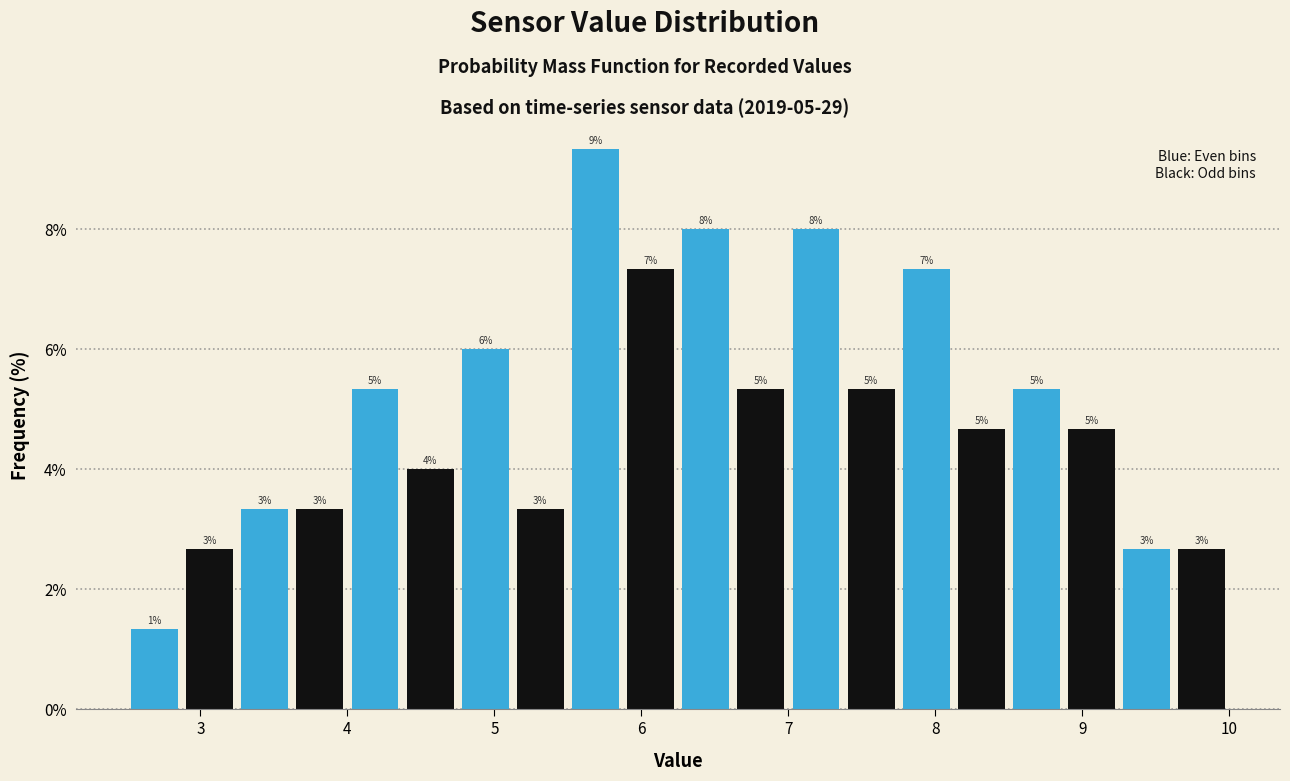

Around what value on the x-axis is the tallest bar? Give the approximate position of its centre, as read against the axis.

5.7